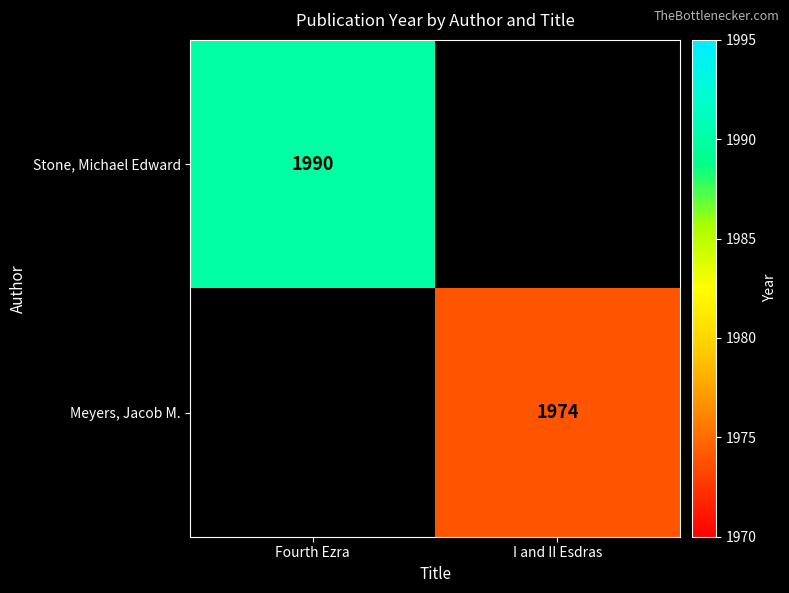

The Stone, Michael Edward series shows 1990 at Fourth Ezra. True or false?

True